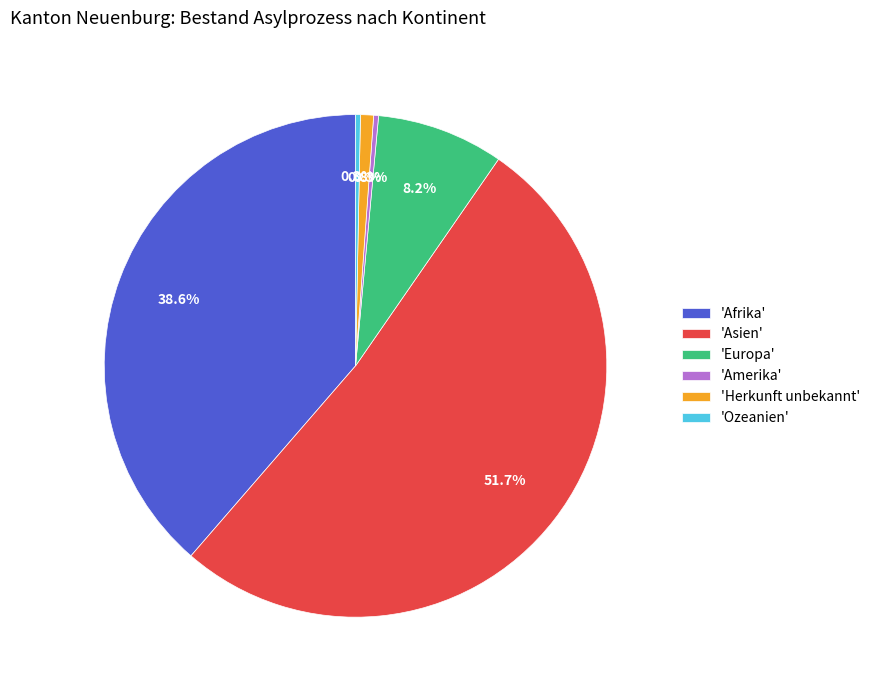

What is the largest slice in the pie chart?

'Asien'